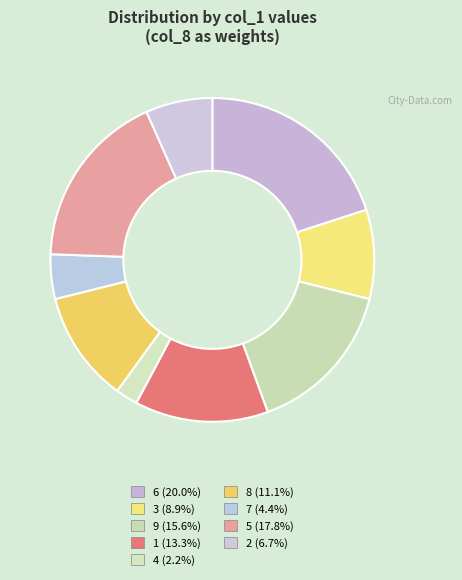

How many segments does this pie chart have?

9